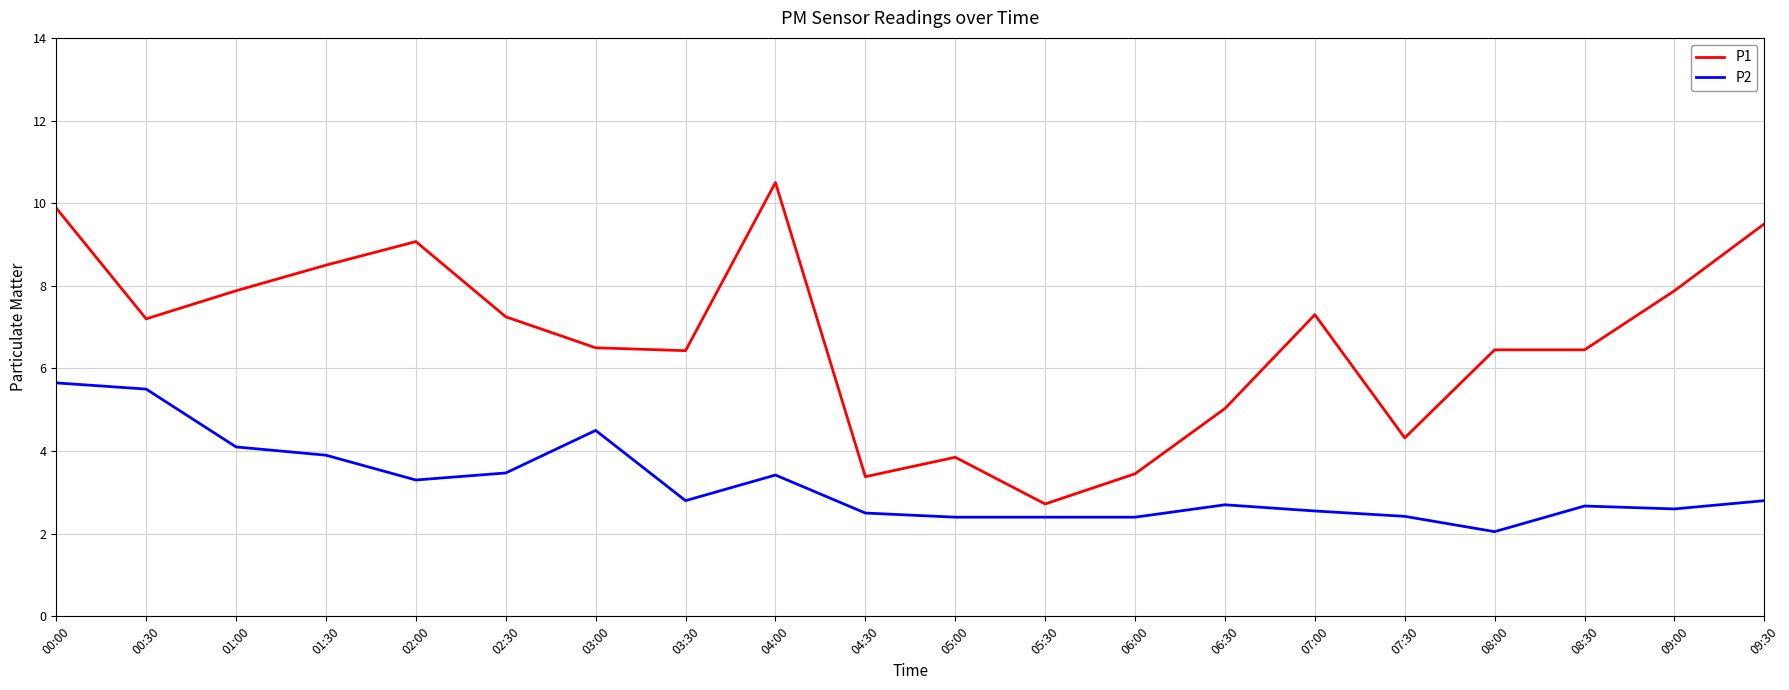

Read the P2 value at 03:00.

4.5